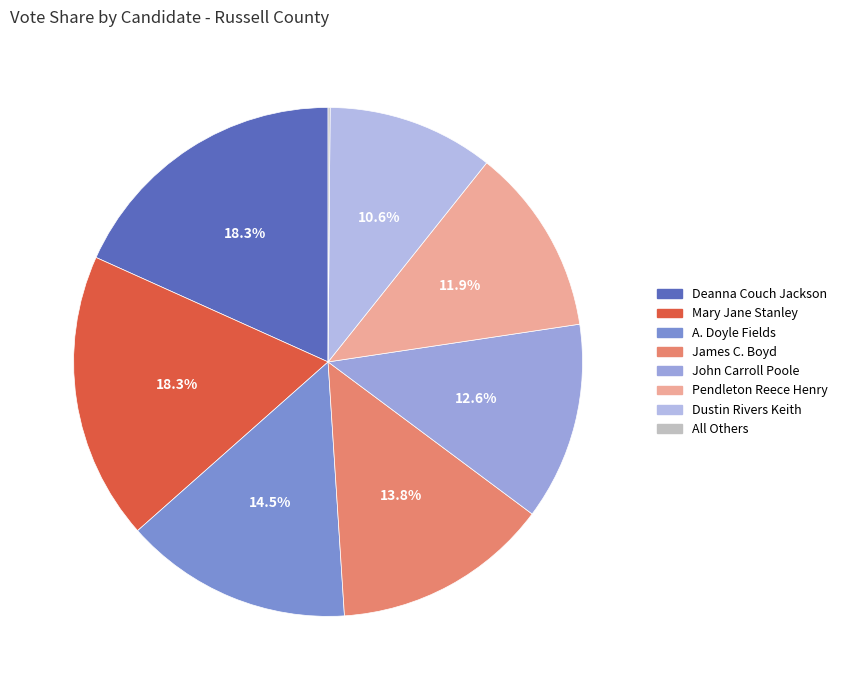

Approximately how many times larger is the value at Deanna Couch Jackson compared to James C. Boyd?

1.3